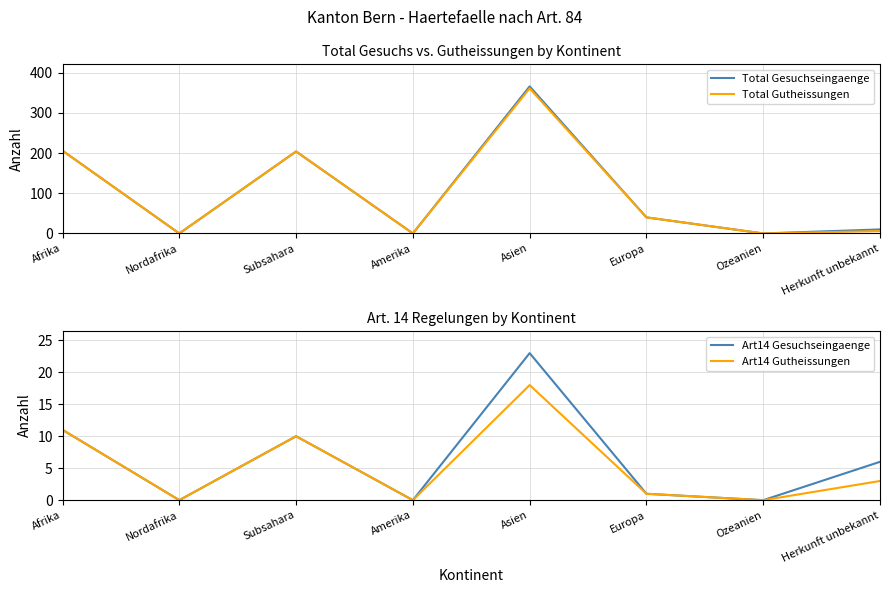

Reading right to left, transcribe all the data shown in this chart.

Total Gesuchseingaenge: 10	0	40	366	0	204	0	206
Total Gutheissungen: 6	0	40	361	0	204	0	206
Art14 Gesuchseingaenge: 6	0	1	23	0	10	0	11
Art14 Gutheissungen: 3	0	1	18	0	10	0	11